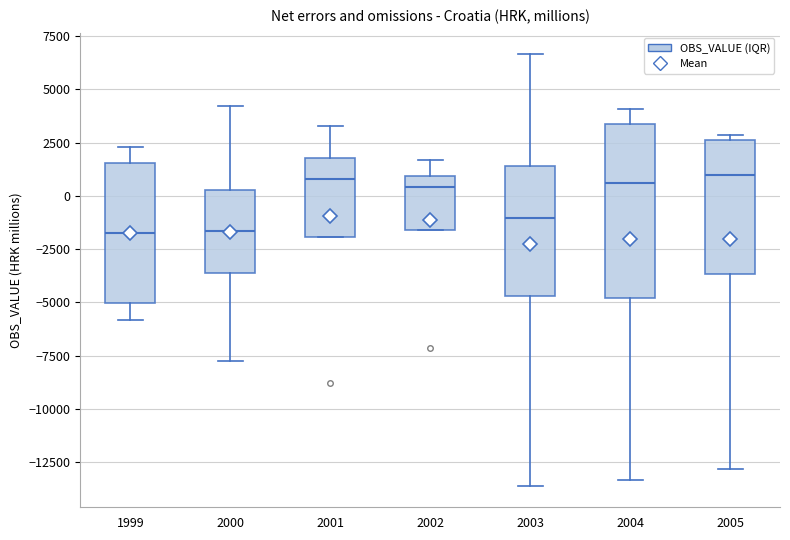

Which box is the tallest, from its lower edge to its upper edge?

2004